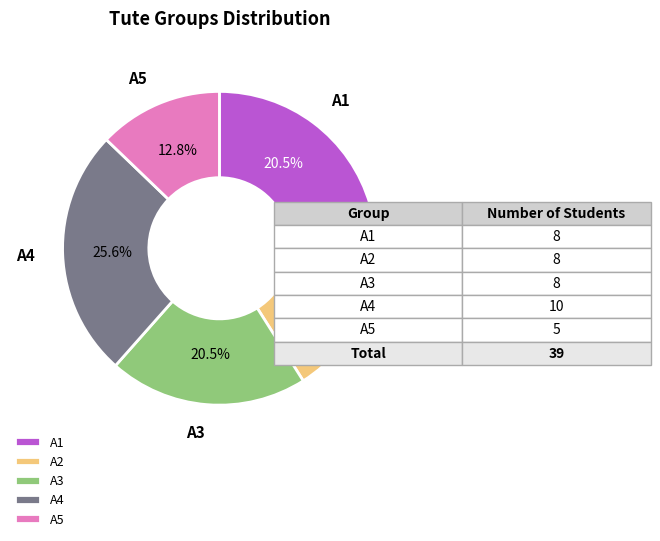

The A5 slice represents 13% of the pie. True or false?

True